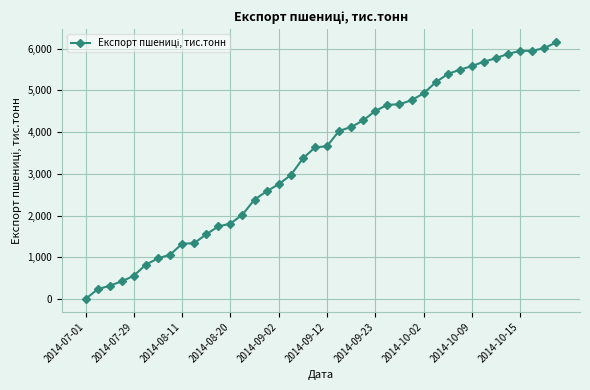

What is the greatest value displayed?

6155